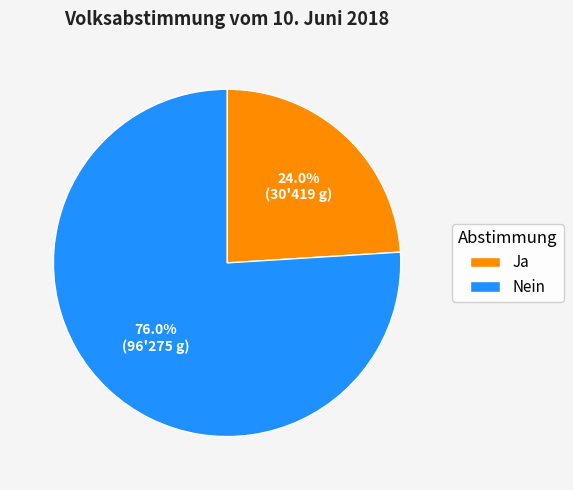

To the nearest percent, what portion does Ja represent?

24%